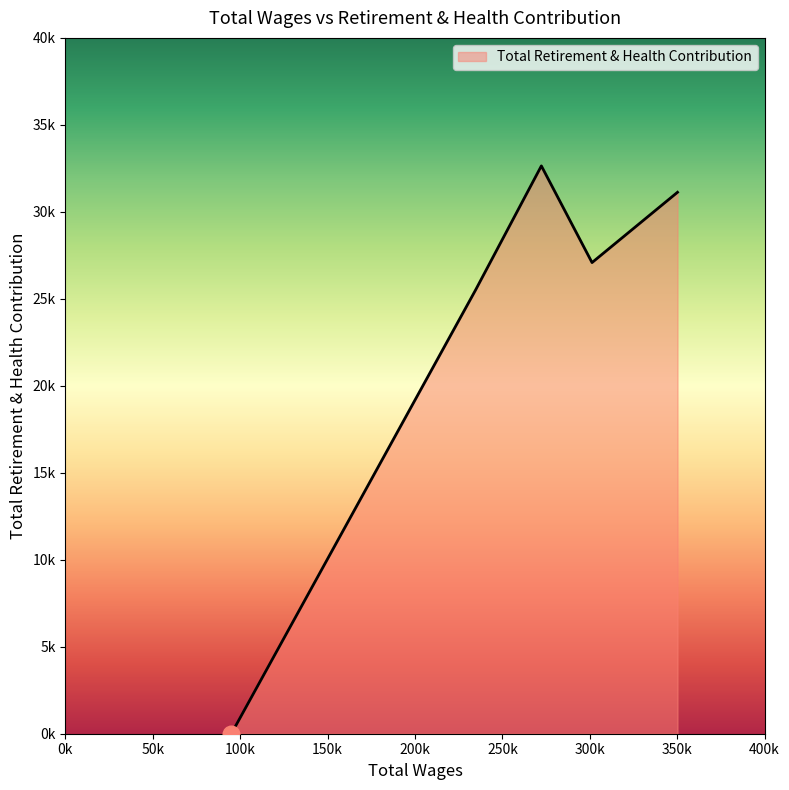

Does the chart display data point markers on the line(s)?

No